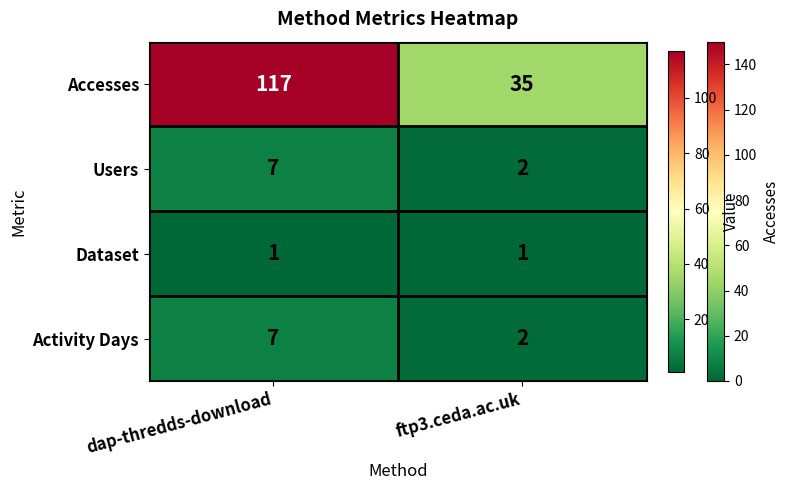

Reading left to right, list all the values displayed in this chart.

Accesses: dap-thredds-download=117	ftp3.ceda.ac.uk=35
Users: dap-thredds-download=7	ftp3.ceda.ac.uk=2
Dataset: dap-thredds-download=1	ftp3.ceda.ac.uk=1
Activity Days: dap-thredds-download=7	ftp3.ceda.ac.uk=2